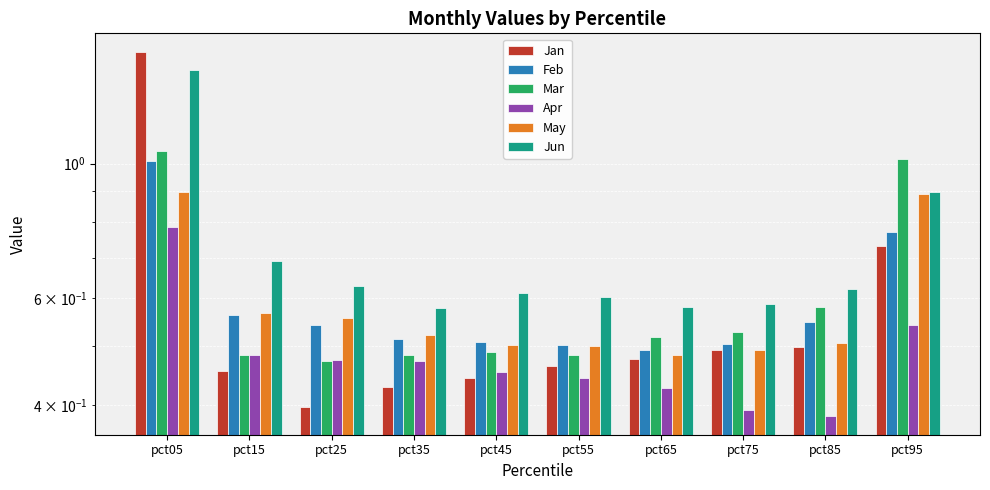

Between pct35 and pct15, which is larger?

pct15